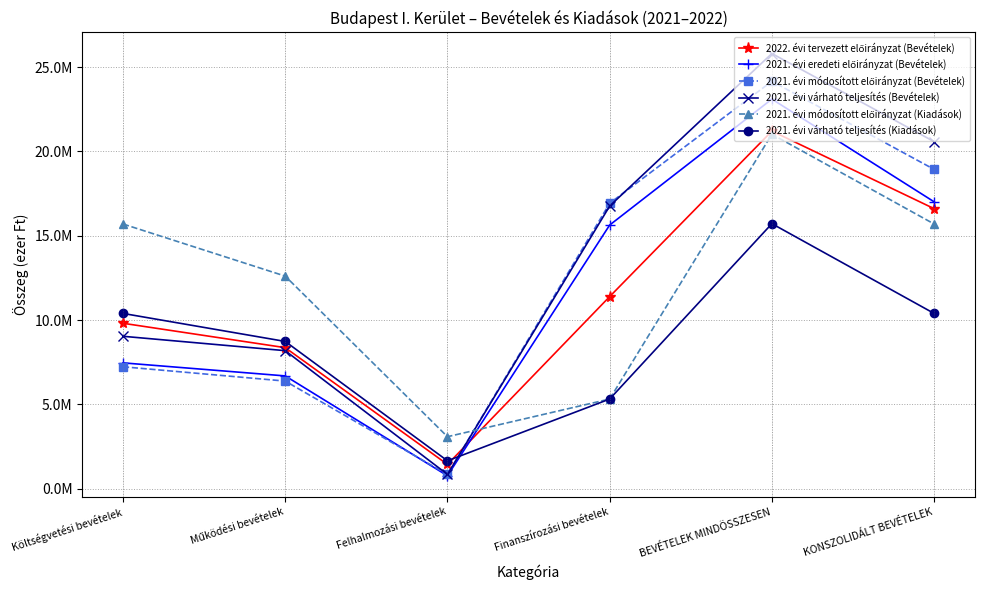

Is the value of 2021. évi várható teljesítés (Kiadások) at Működési bevételek greater than the value of 2021. évi eredeti előirányzat (Bevételek) at BEVÉTELEK MINDÖSSZESEN?

No